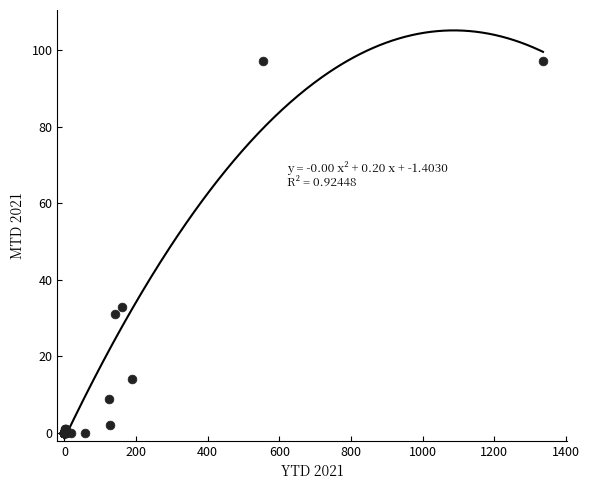

What Y value in the scatter plot is closest to 48?

33